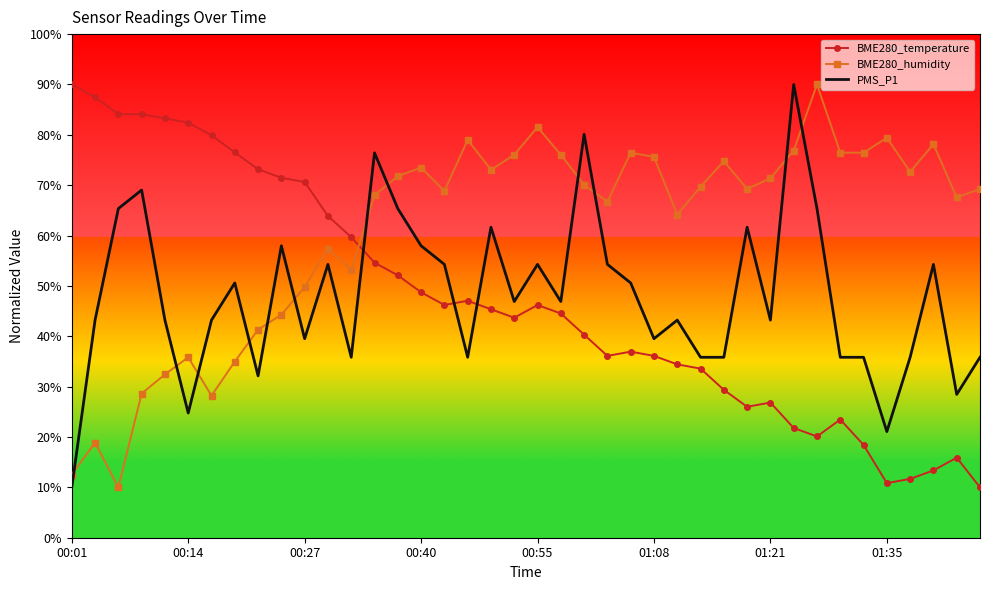

How many times do BME280_humidity and BME280_temperature cross each other?

1